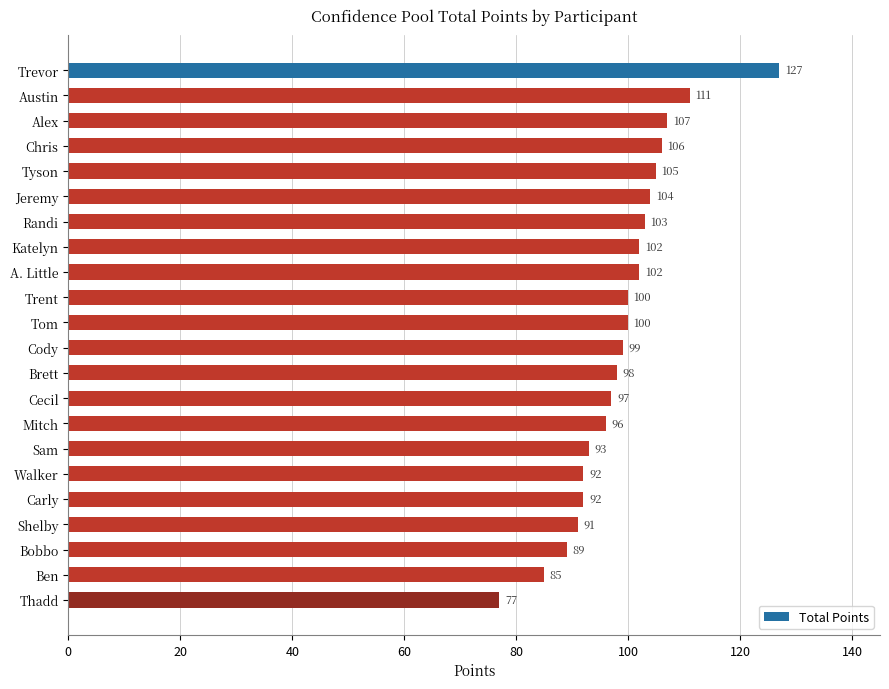

What is the ratio of the value at Trent to the value at Thadd?

1.3